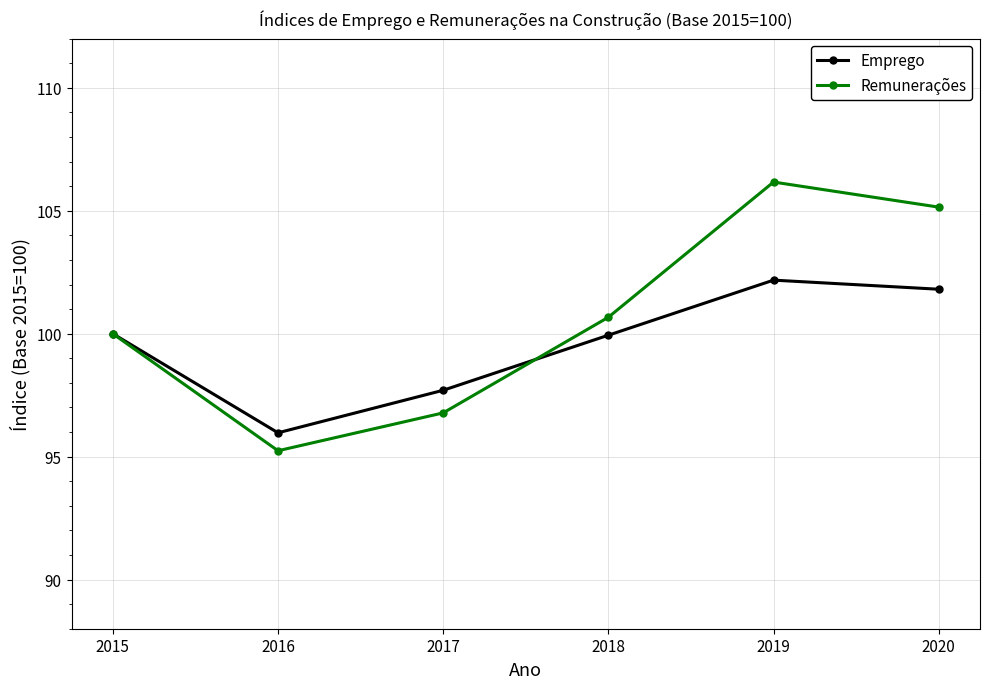

True or false: Emprego has a value of 101.8 at 2020.

True